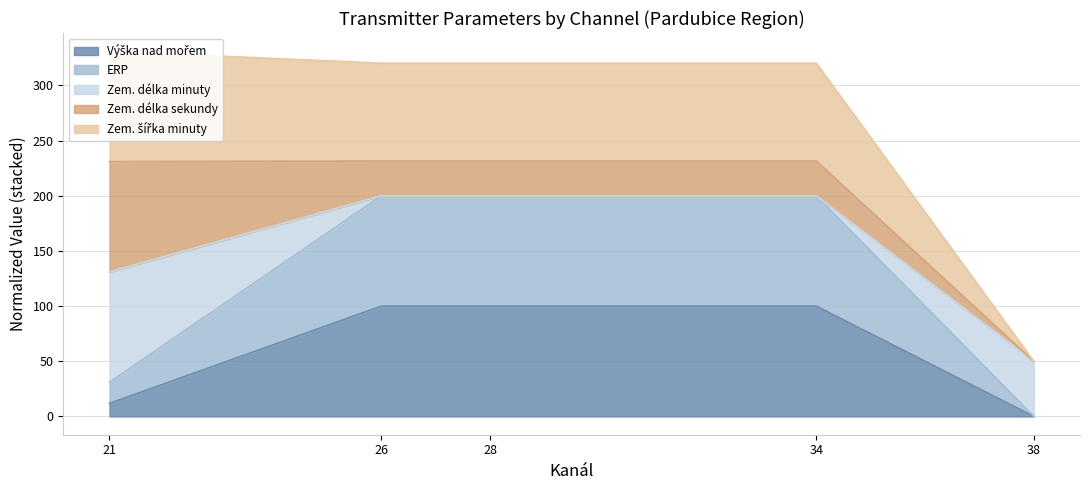

What value does the ERP series have at 26?

200.0